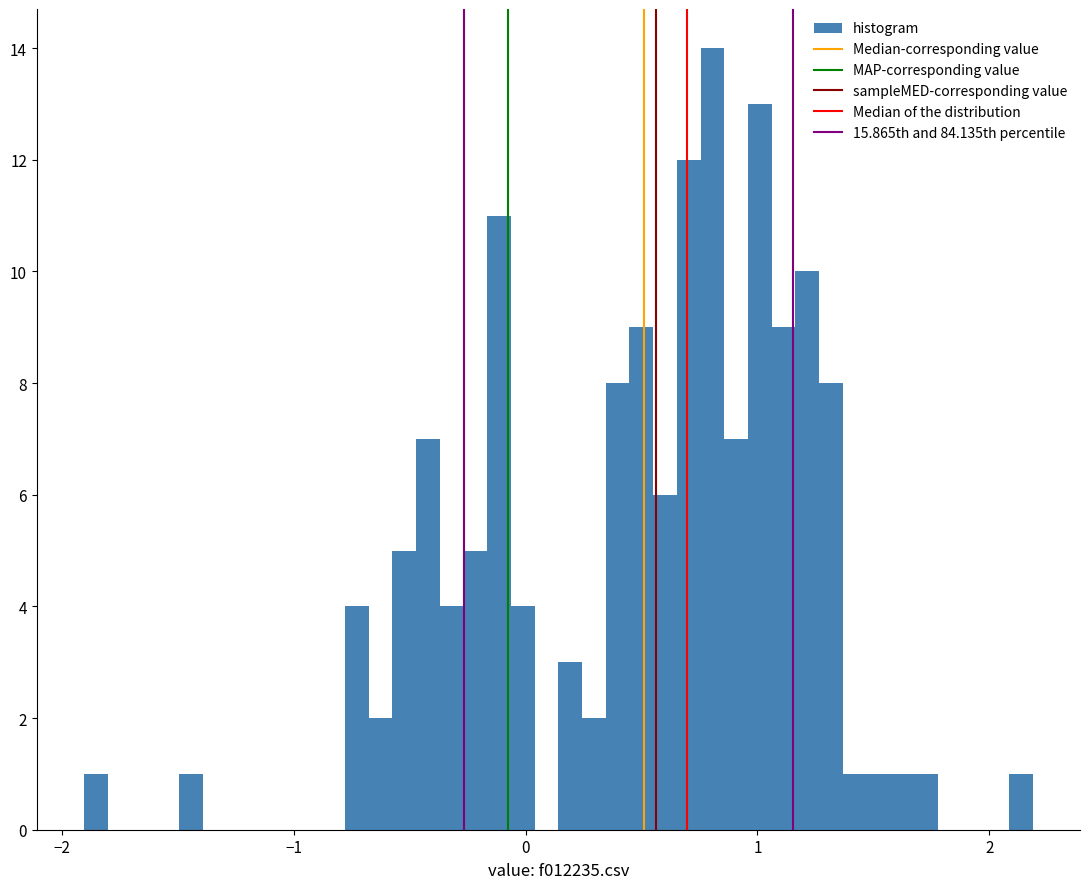

Read against the x-axis, roughly where is the centre of the tallest bar?

0.8